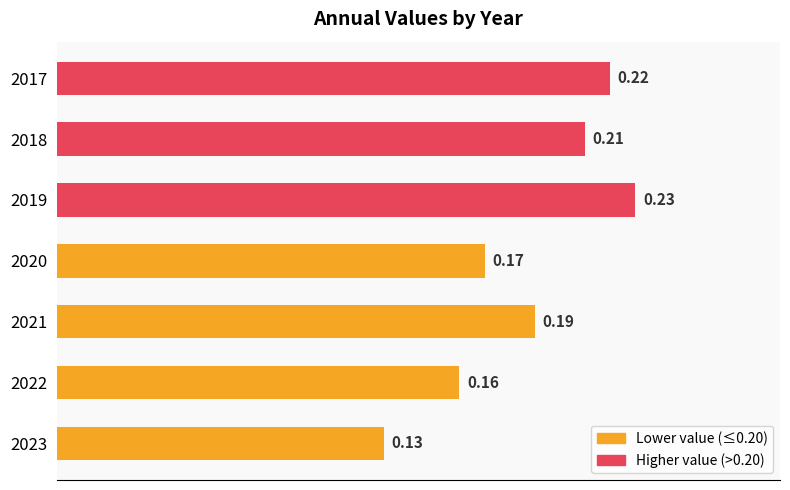

Which has a higher value, 2021 or 2022?

2021